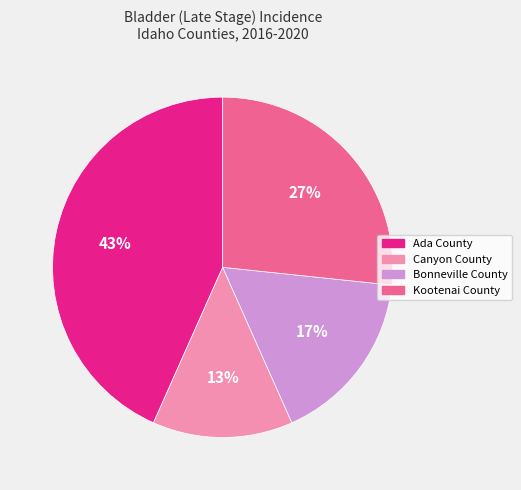

Is Canyon County the majority of the pie?

No